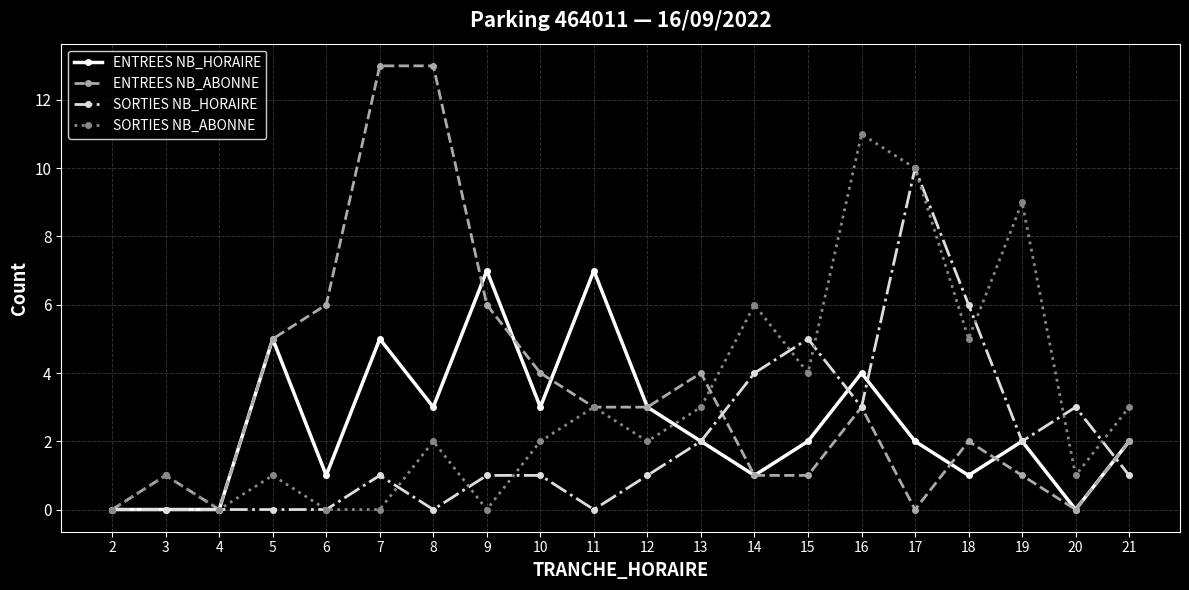

What is the difference between the maximum and minimum values in the ENTREES NB_ABONNE series?

13